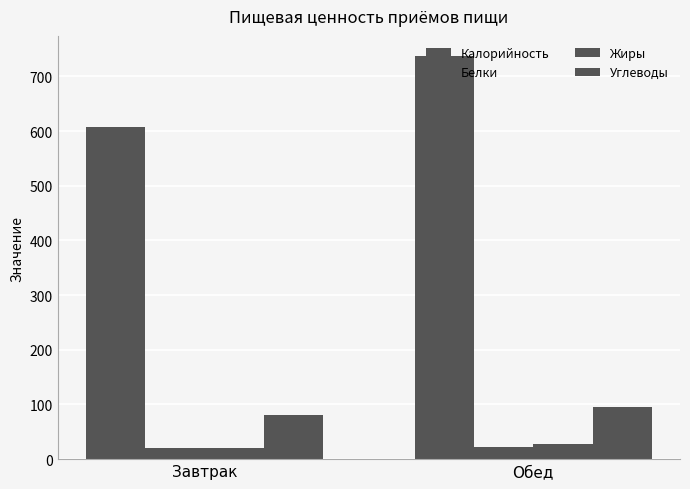

Reading left to right, list all the values displayed in this chart.

Калорийность: Завтрак=608.1	Обед=737.3
Белки: Завтрак=19.6	Обед=22.4
Жиры: Завтрак=20.0	Обед=26.8
Углеводы: Завтрак=81.4	Обед=95.6